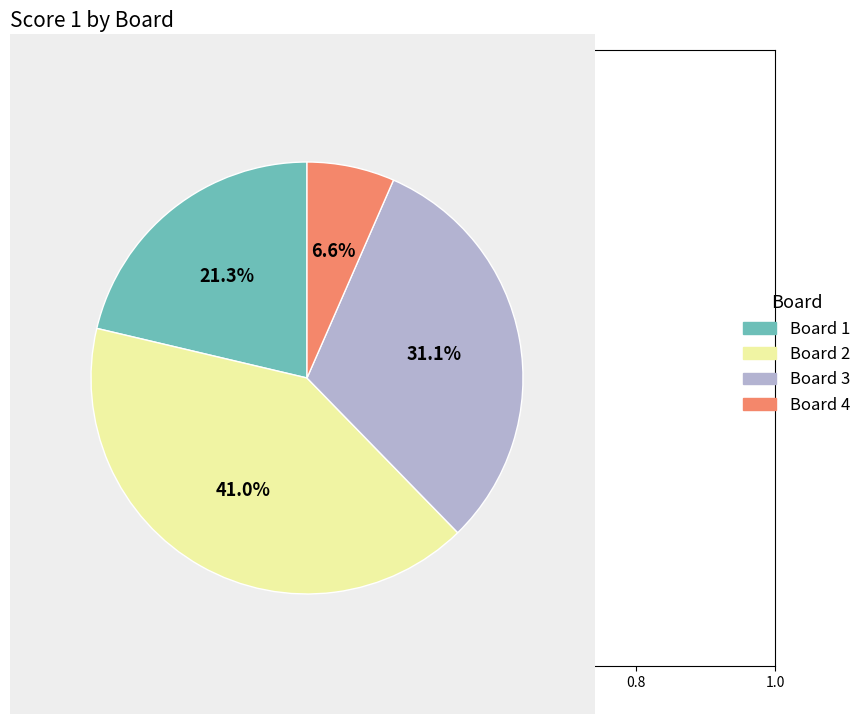

What is the smallest slice in the pie chart?

Board 4